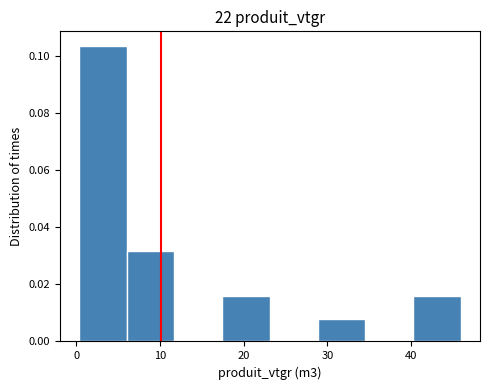

How tall is the bar that spans 6 to 12 on the x-axis? Neither the bar edges nor the heights are printed on the chart, so give them approximately, as read against the axes.

0.032